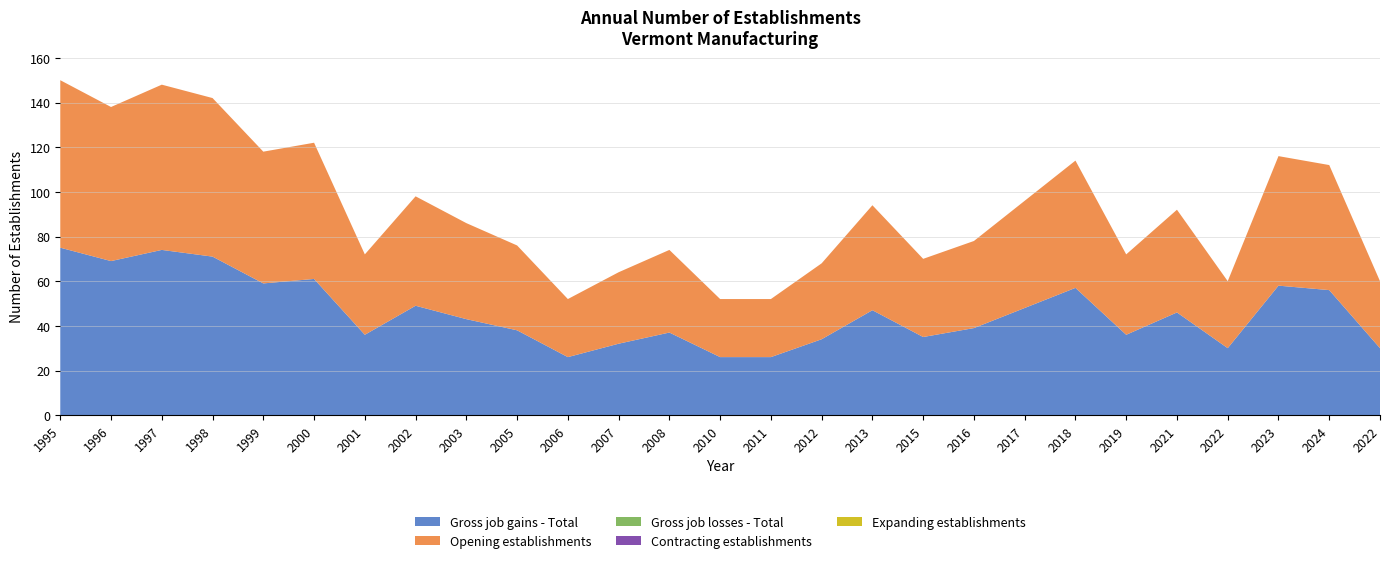

Reading left to right, list all the values displayed in this chart.

Gross job gains - Total: 1995=75	1996=69	1997=74	1998=71	1999=59	2000=61	2001=36	2002=49	2003=43	2005=38	2006=26	2007=32	2008=37	2010=26	2011=26	2012=34	2013=47	2015=35	2016=39	2017=48	2018=57	2019=36	2021=46	2022=30	2023=58	2024=56	2022=30
Expanding establishments: 1995=0	1996=0	1997=0	1998=0	1999=0	2000=0	2001=0	2002=0	2003=0	2005=0	2006=0	2007=0	2008=0	2010=0	2011=0	2012=0	2013=0	2015=0	2016=0	2017=0	2018=0	2019=0	2021=0	2022=0	2023=0	2024=0	2022=0
Opening establishments: 1995=75	1996=69	1997=74	1998=71	1999=59	2000=61	2001=36	2002=49	2003=43	2005=38	2006=26	2007=32	2008=37	2010=26	2011=26	2012=34	2013=47	2015=35	2016=39	2017=48	2018=57	2019=36	2021=46	2022=30	2023=58	2024=56	2022=30
Gross job losses - Total: 1995=0	1996=0	1997=0	1998=0	1999=0	2000=0	2001=0	2002=0	2003=0	2005=0	2006=0	2007=0	2008=0	2010=0	2011=0	2012=0	2013=0	2015=0	2016=0	2017=0	2018=0	2019=0	2021=0	2022=0	2023=0	2024=0	2022=0
Contracting establishments: 1995=0	1996=0	1997=0	1998=0	1999=0	2000=0	2001=0	2002=0	2003=0	2005=0	2006=0	2007=0	2008=0	2010=0	2011=0	2012=0	2013=0	2015=0	2016=0	2017=0	2018=0	2019=0	2021=0	2022=0	2023=0	2024=0	2022=0